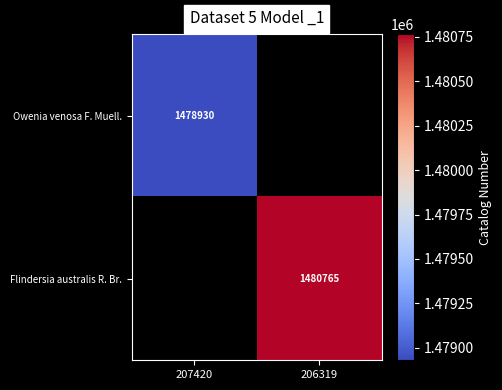

The Flindersia australis R. Br. series shows 966454 at 206319. True or false?

False